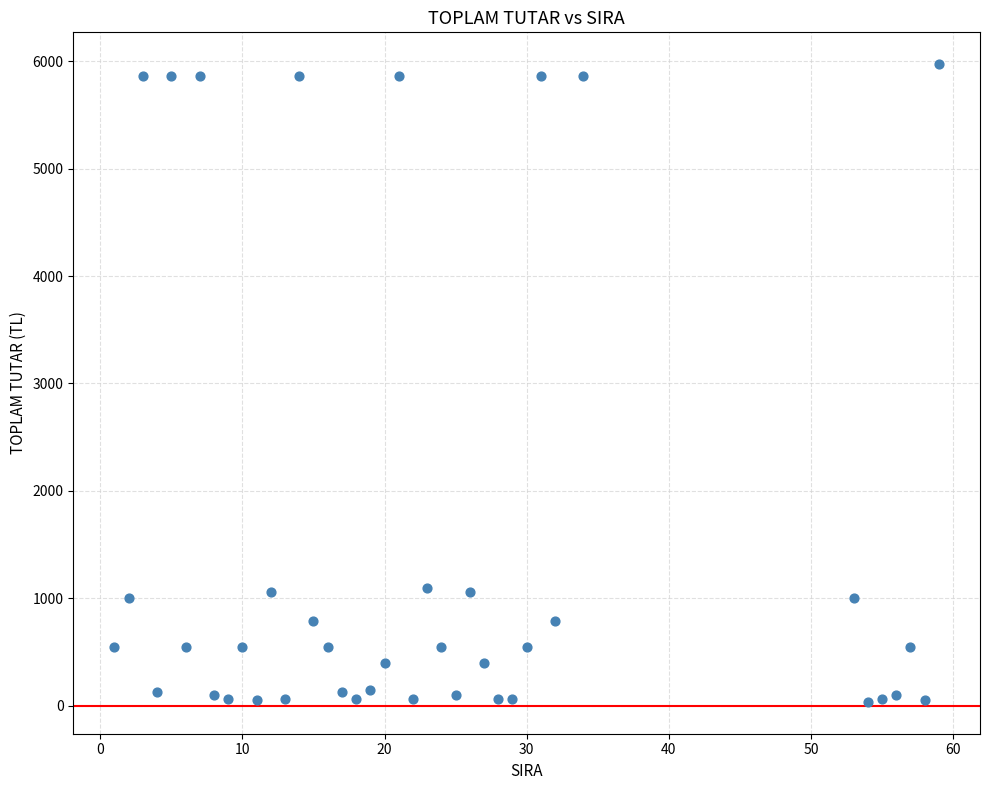

What is the range of X values (max minus min)?

58.0